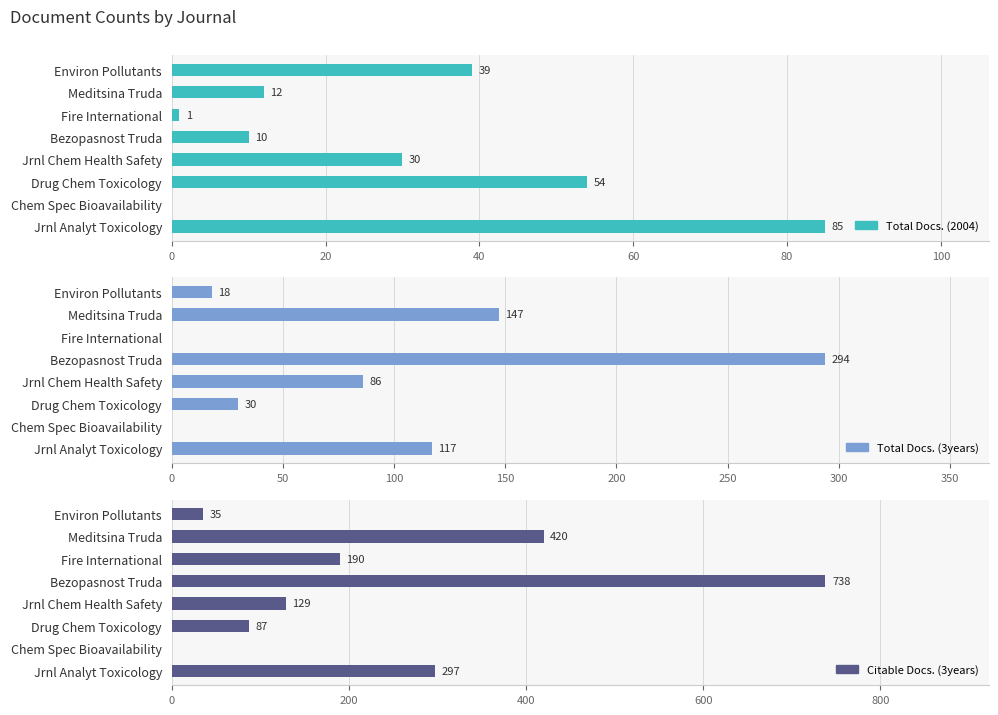

The Total Docs. (3years) series shows 156 at Jrnl Analyt Toxicology. True or false?

False